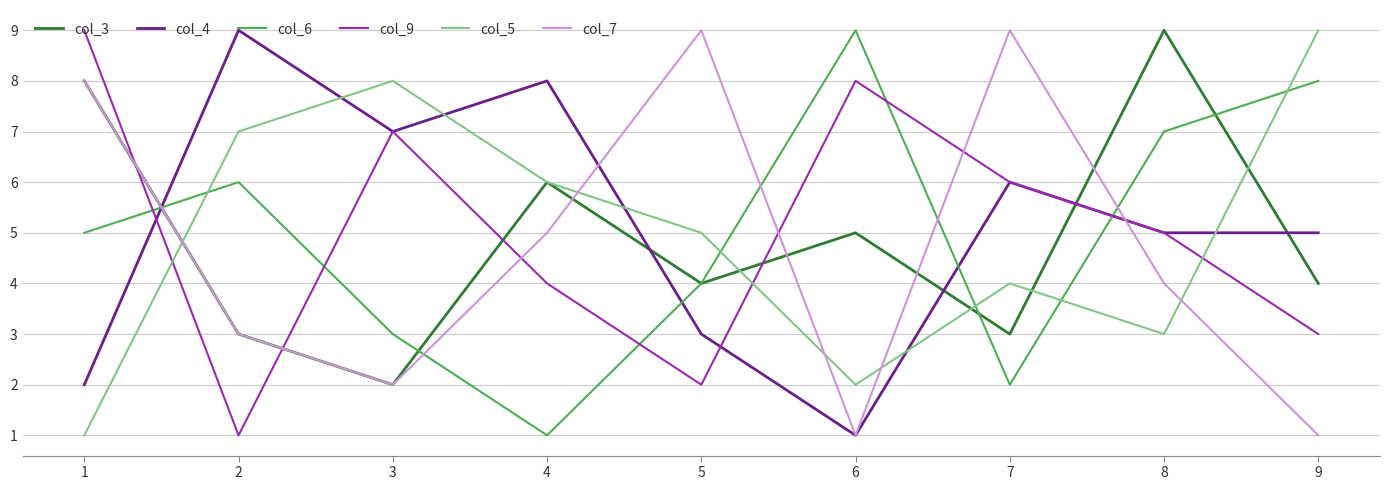

What is the highest value of the col_5 series?

9